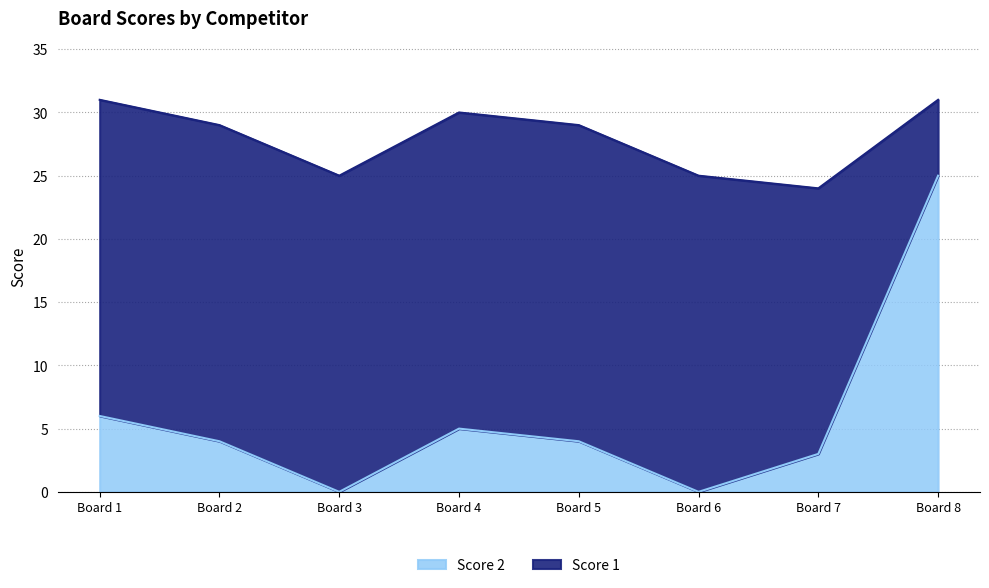

What is the difference between the maximum and second lowest values in the Score 2 series?

25